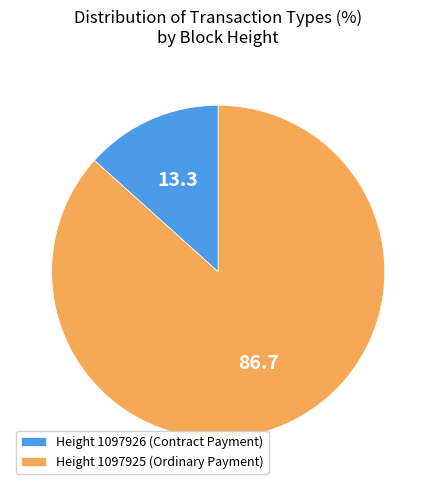

The Height 1097925 (Ordinary Payment) slice represents 72% of the pie. True or false?

False